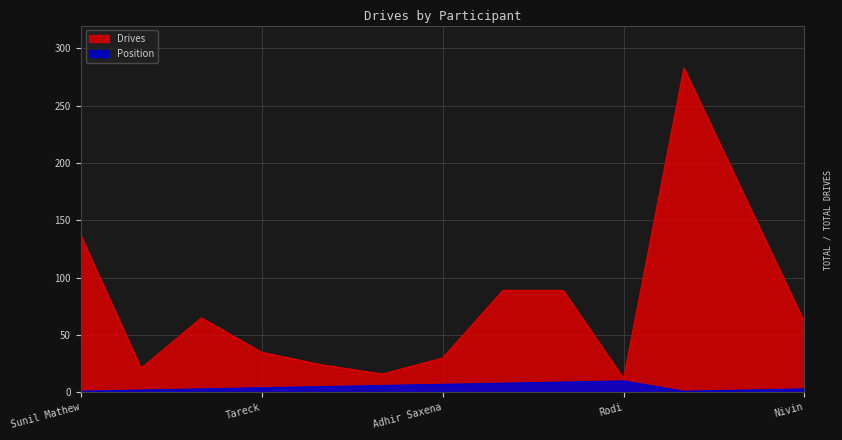

Rank the series at Charbel from lowest to highest value.

Position, Drives